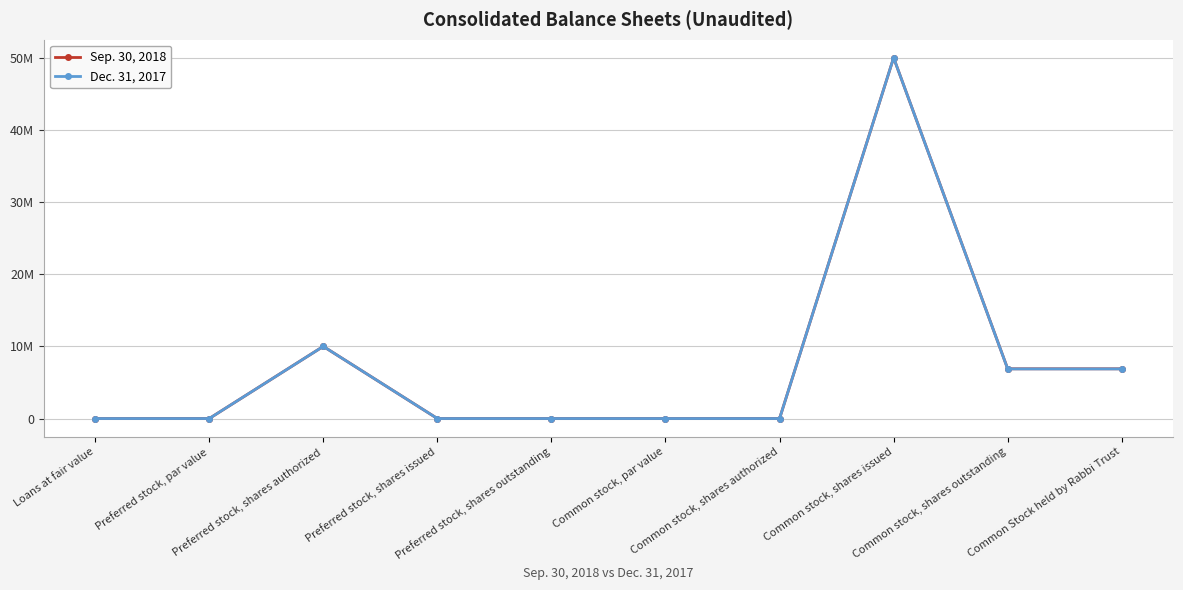

Where is Dec. 31, 2017 nearest to the value 25000000?

Preferred stock, shares authorized